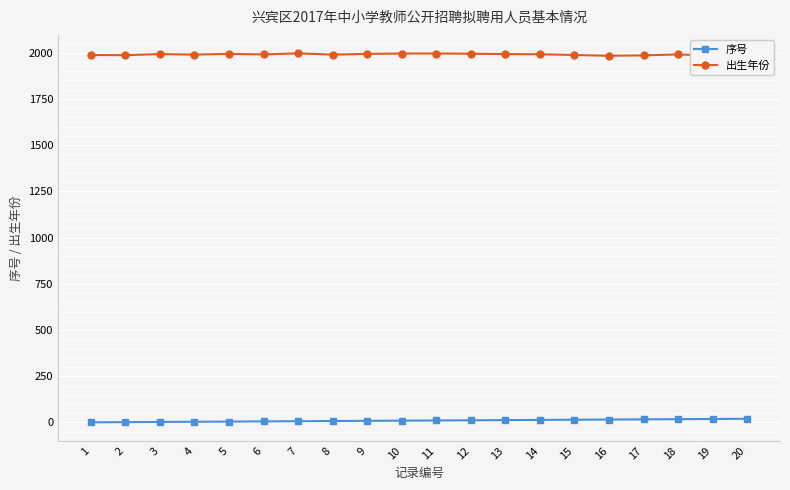

Is the value of 出生年份 at 3 greater than the value of 序号 at 3?

Yes